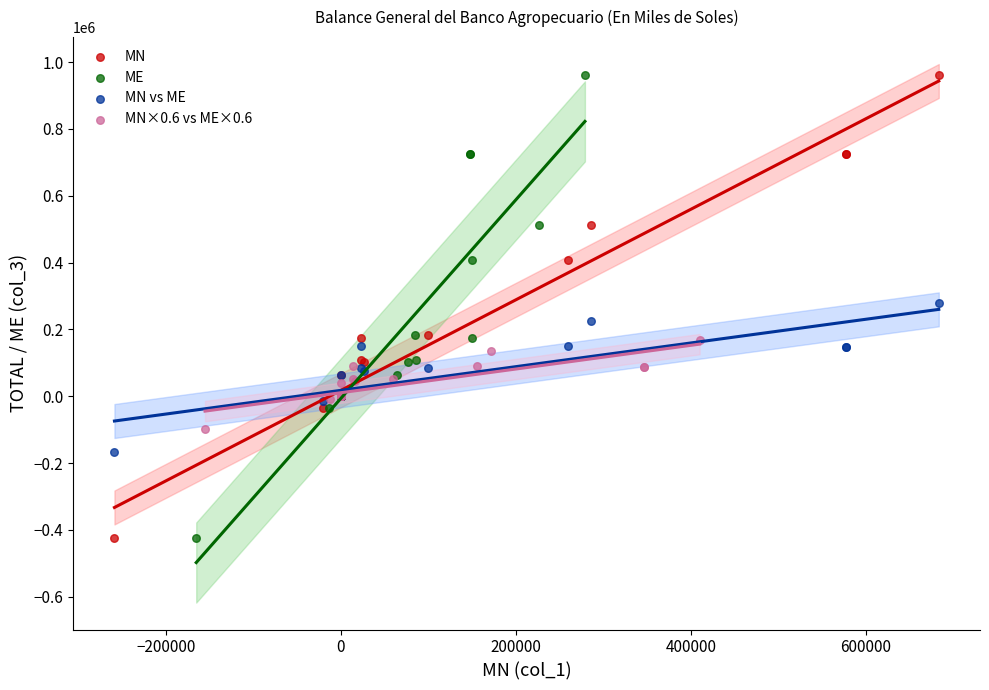

What are all the series names shown in the legend?

MN, ME, MN vs ME, MN×0.6 vs ME×0.6